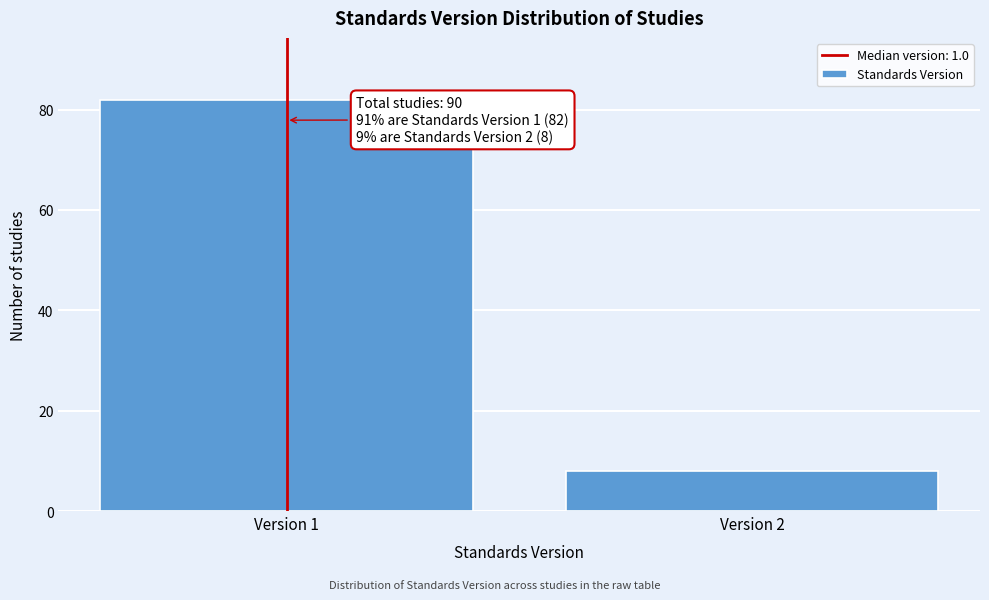

Reading right to left, what are all the values shown in this chart?

Version 2=8	Version 1=82